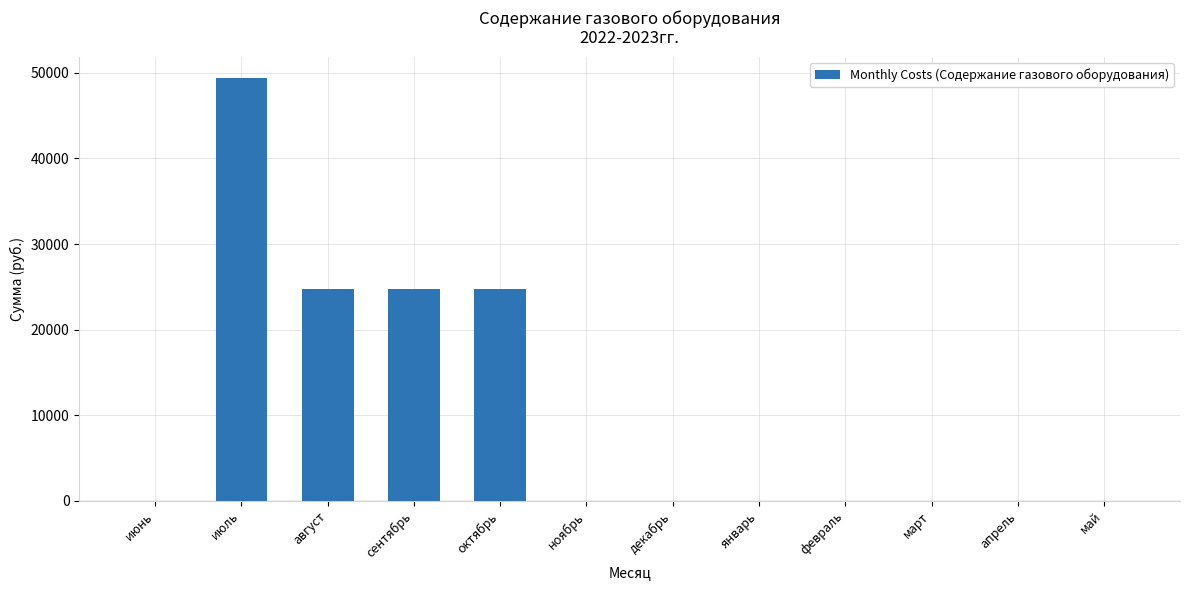

Reading right to left, extract all data points from this chart.

0.0	0.0	0.0	0.0	0.0	0.0	0.0	24683.9	24683.9	24683.9	49367.7	0.0